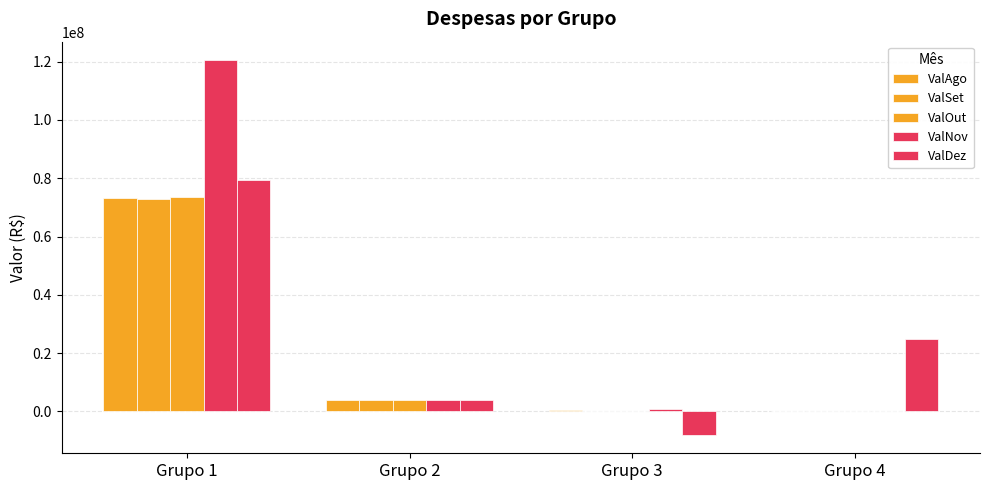

Does the chart contain stacked bars?

No